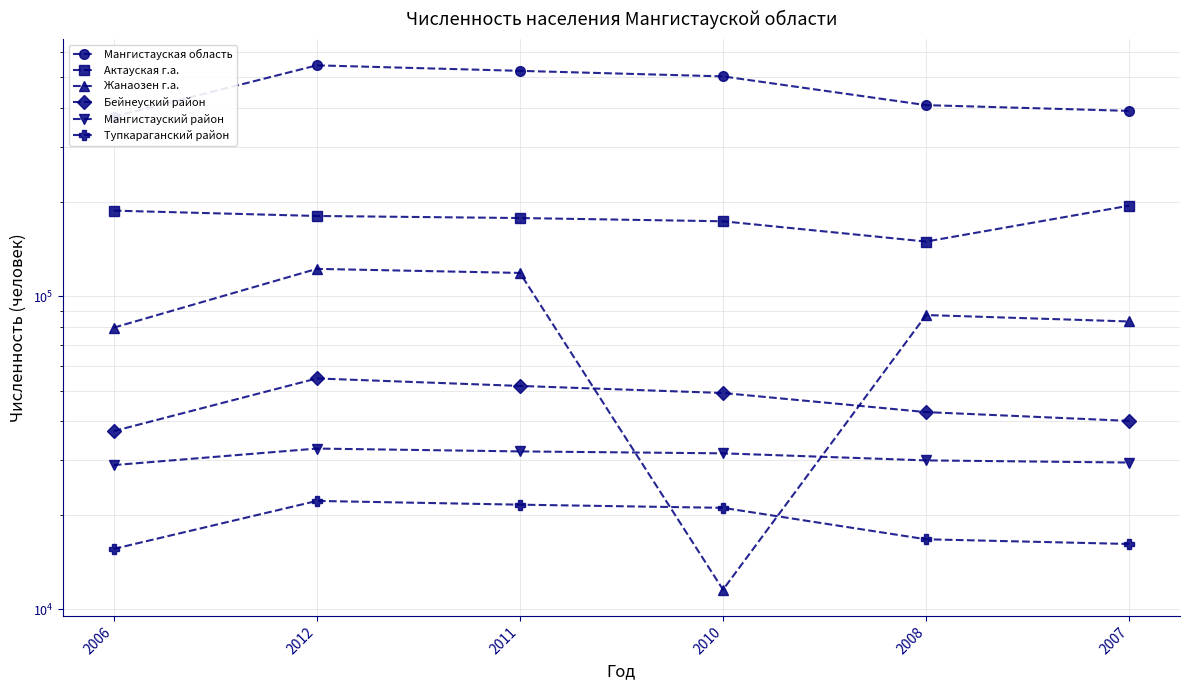

True or false: Мангистауская область has a value of 112039 at 2006.

False